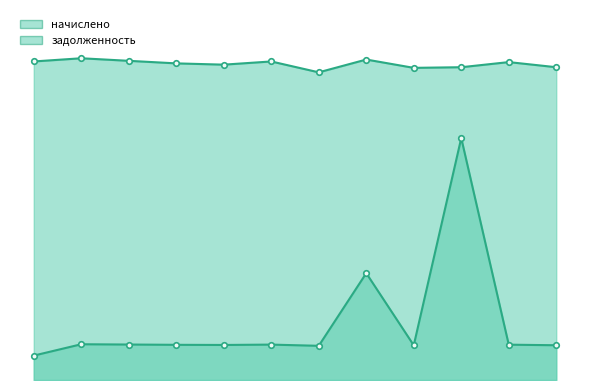

True or false: начислено has more than 1 interior local peaks.

True